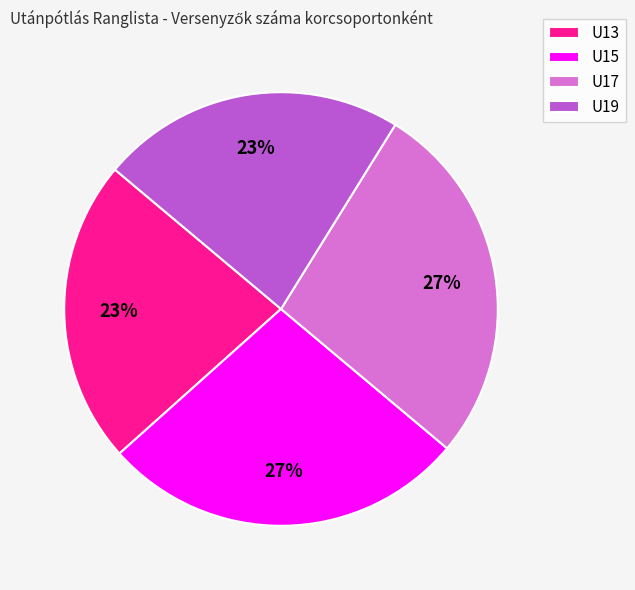

Is it true that U17 is 27% of the pie?

True